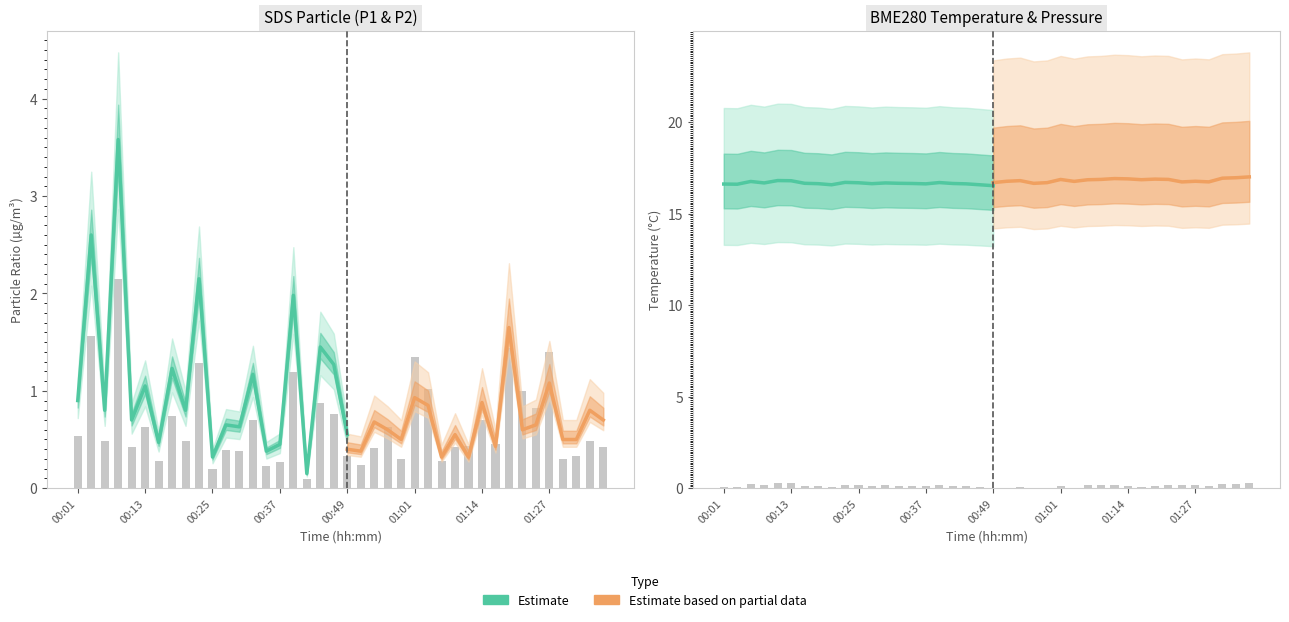

List the labels in order of SDS_P1 value, largest first.

00:08, 00:03, 01:19, 01:27, 01:01, 00:23, 00:40, 01:04, 01:22, 00:44, 01:24, 00:47, 00:18, 00:32, 01:14, 00:13, 00:57, 00:01, 00:06, 00:20, 01:35, 01:17, 01:12, 00:10, 01:09, 01:37, 00:54, 00:27, 00:30, 00:49, 01:32, 00:59, 01:29, 00:15, 01:06, 00:37, 00:52, 00:35, 00:25, 00:42